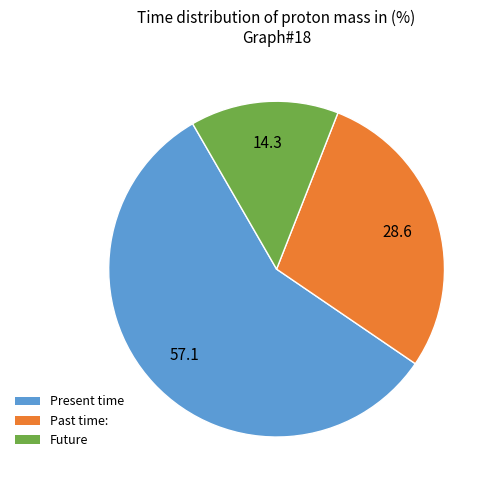

Which has a higher value, Past time: or Future?

Past time: